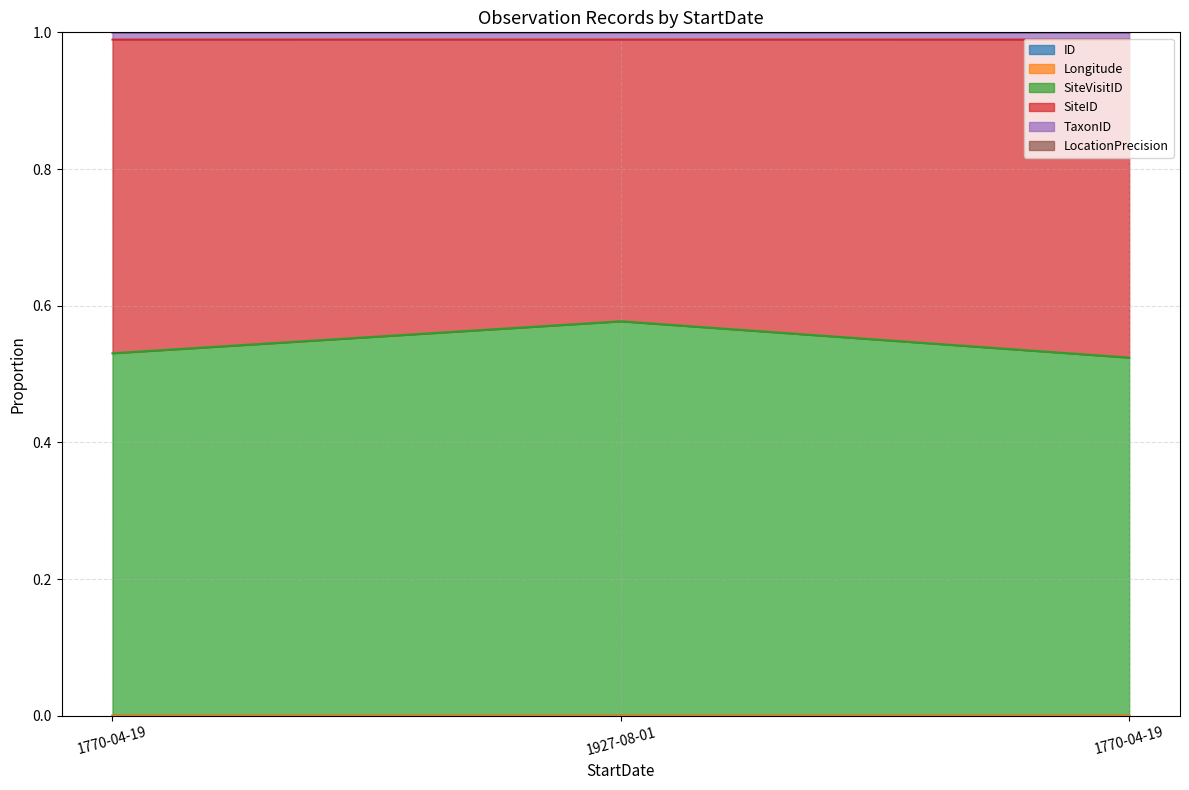

At which label does ID reach its minimum?

1770-04-19